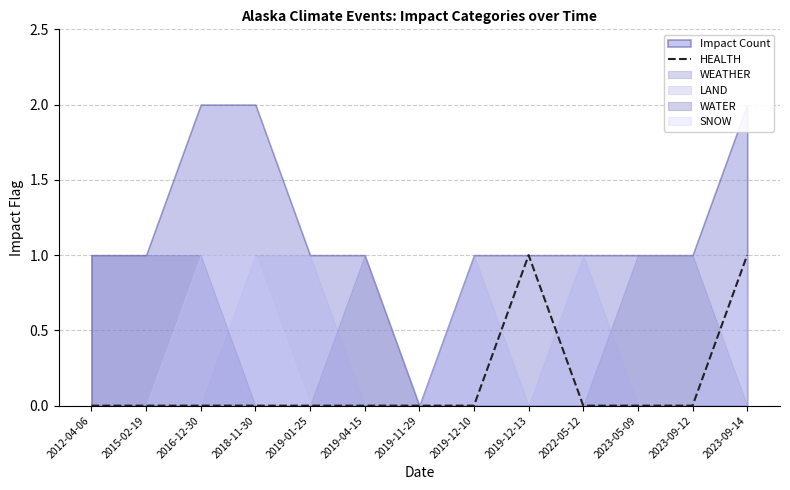

List the labels in order of value, smallest first.

2012-04-06, 2015-02-19, 2016-12-30, 2018-11-30, 2019-01-25, 2019-04-15, 2019-11-29, 2019-12-10, 2022-05-12, 2023-05-09, 2023-09-12, 2019-12-13, 2023-09-14